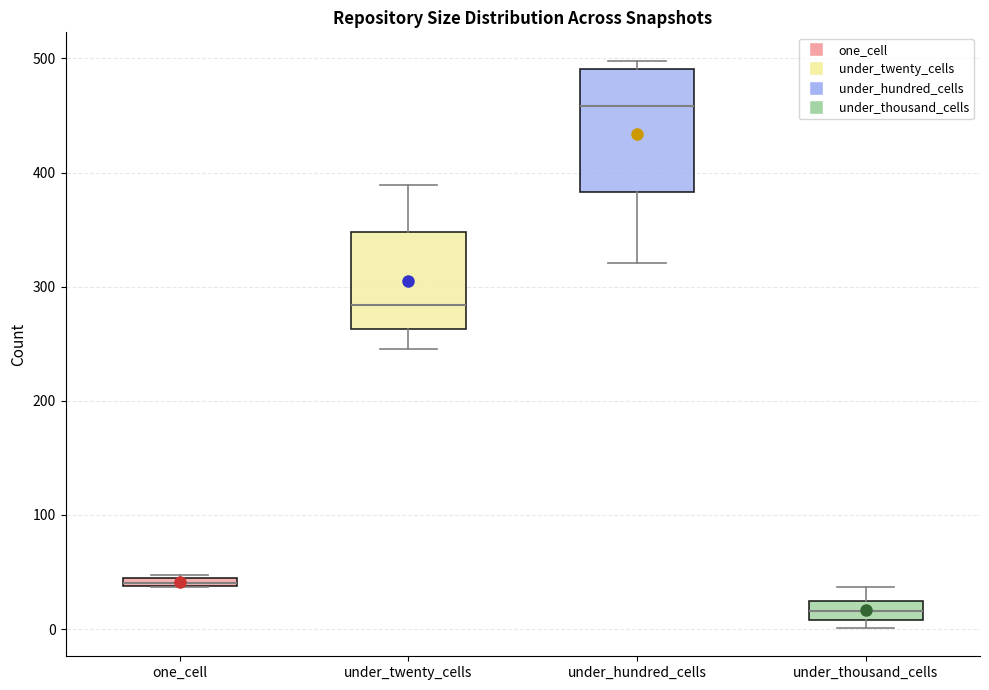

Where is the upper edge of the box for under_hundred_cells on the y-axis? The values are not printed on the chart, so give them approximately, as read against the axis.

490